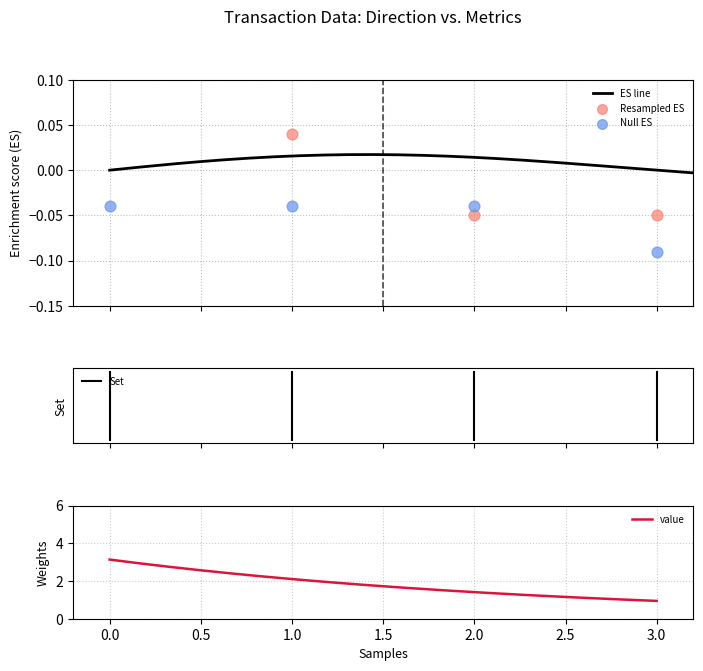

What is the minimum value for value?

0.9